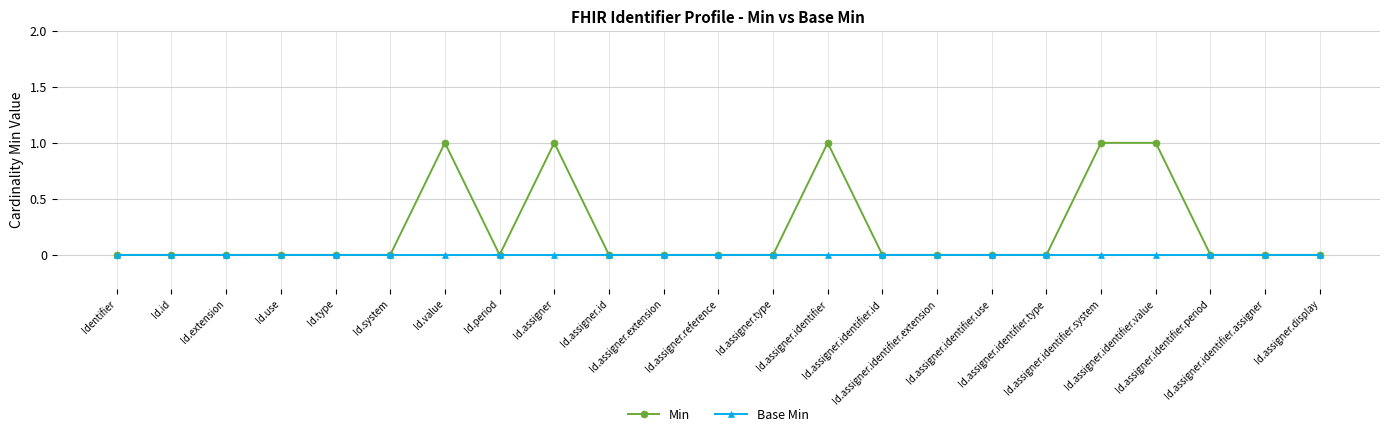

What are all the series names shown in the legend?

Min, Base Min